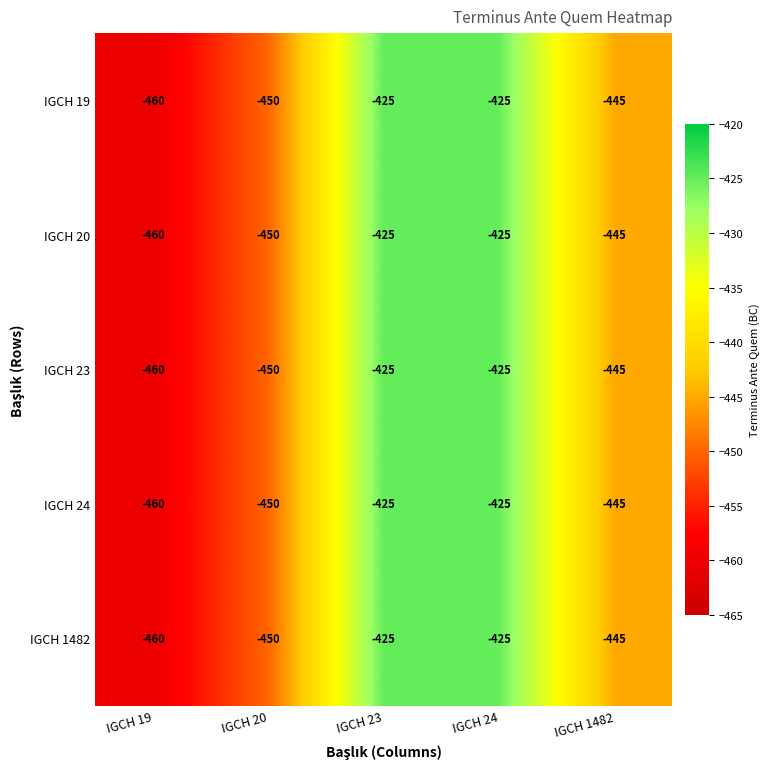

Reading left to right, list all the values displayed in this chart.

IGCH 19: IGCH 19=-460	IGCH 20=-450	IGCH 23=-425	IGCH 24=-425	IGCH 1482=-445
IGCH 20: IGCH 19=-460	IGCH 20=-450	IGCH 23=-425	IGCH 24=-425	IGCH 1482=-445
IGCH 23: IGCH 19=-460	IGCH 20=-450	IGCH 23=-425	IGCH 24=-425	IGCH 1482=-445
IGCH 24: IGCH 19=-460	IGCH 20=-450	IGCH 23=-425	IGCH 24=-425	IGCH 1482=-445
IGCH 1482: IGCH 19=-460	IGCH 20=-450	IGCH 23=-425	IGCH 24=-425	IGCH 1482=-445